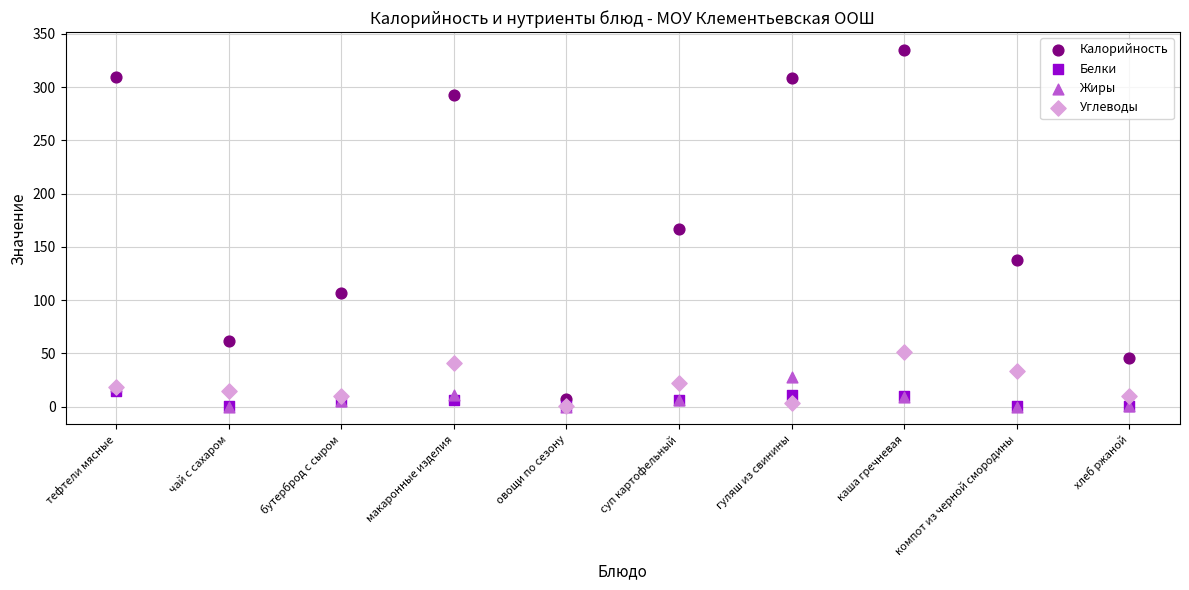

What are all the series names shown in the legend?

Калорийность, Белки, Жиры, Углеводы